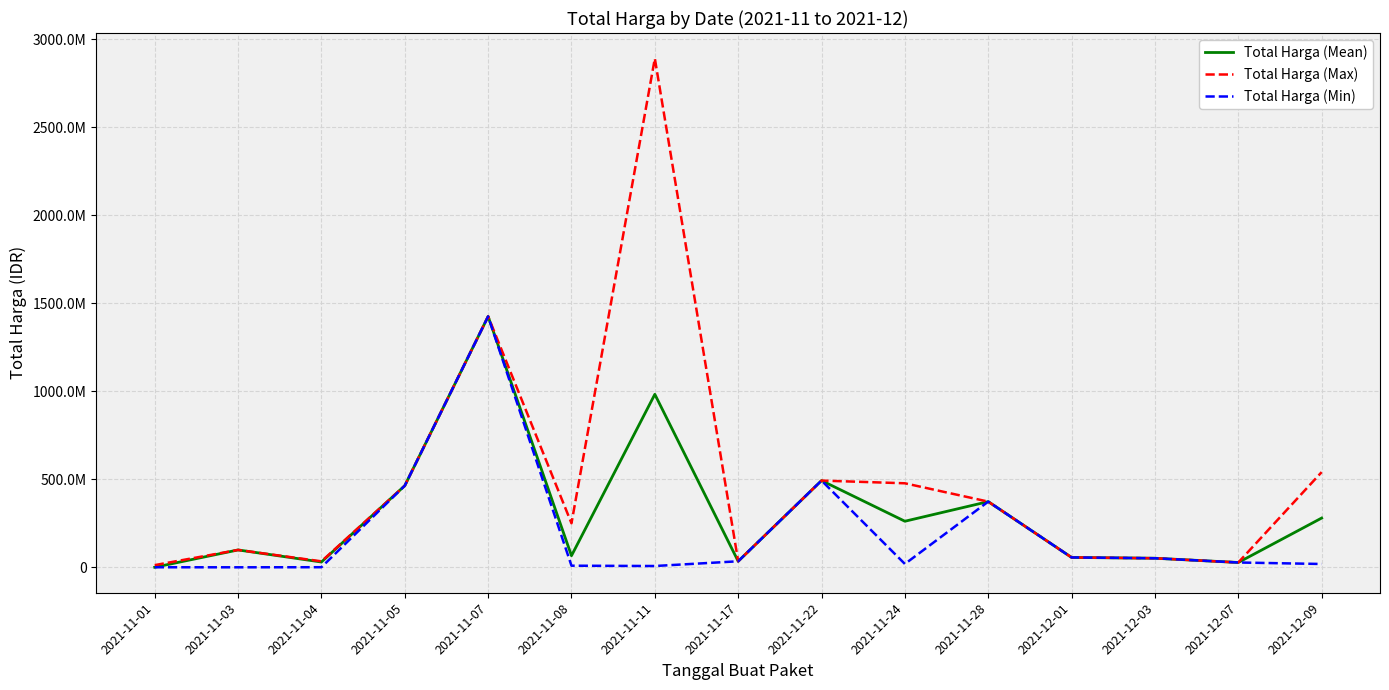

Where does the Total Harga (Mean) series first go above 98772570?

2021-11-05